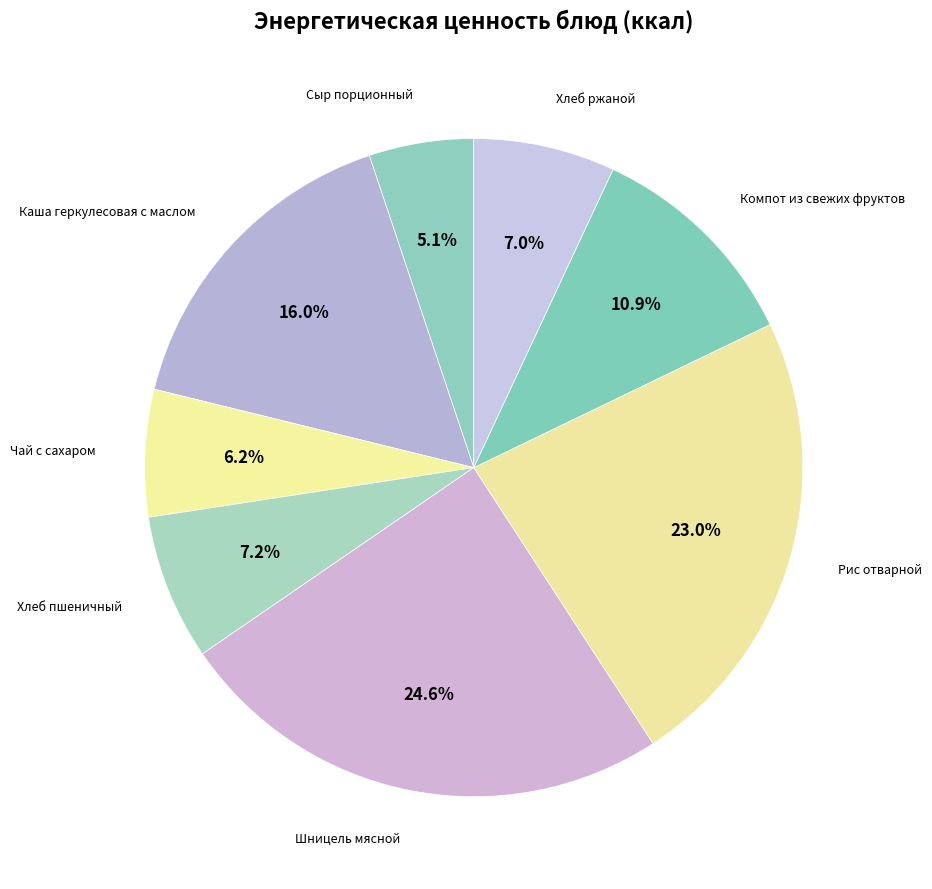

To the nearest percent, what percentage of the pie is Сыр порционный?

5%